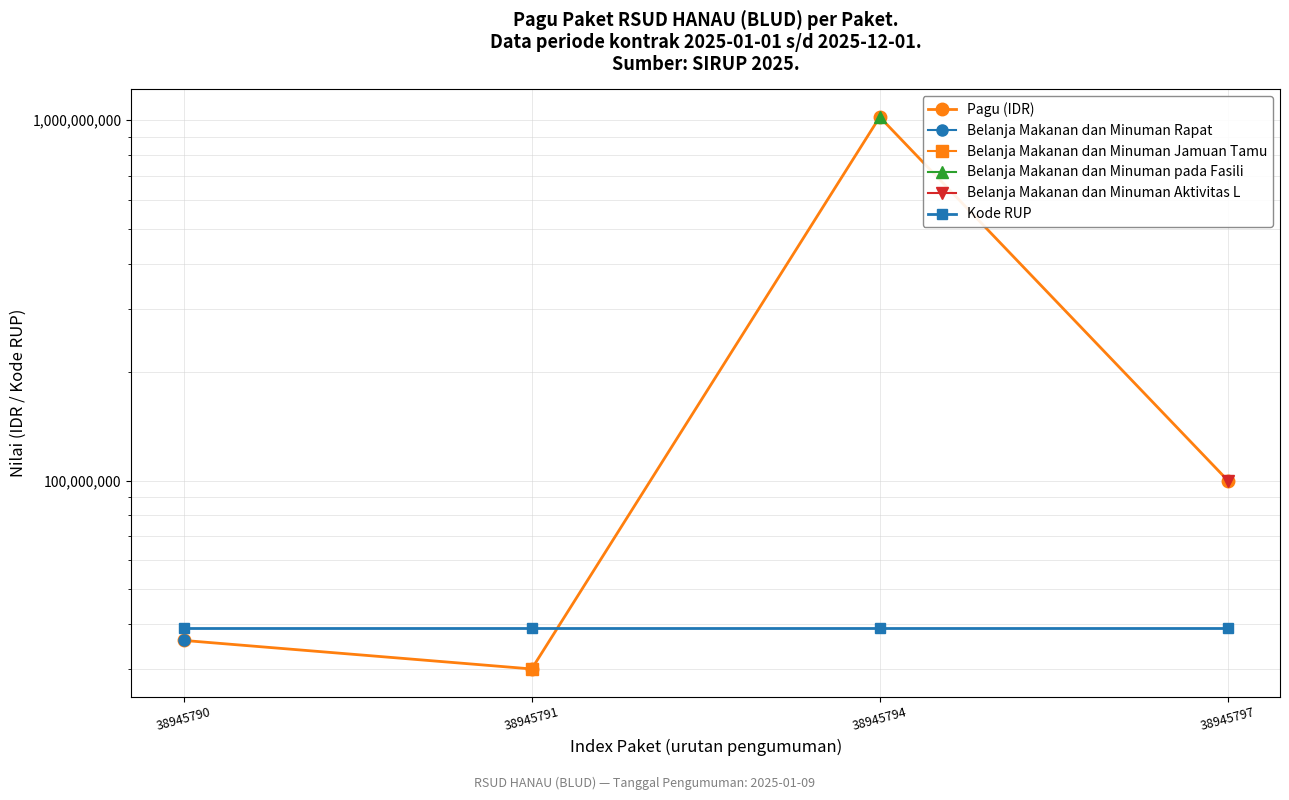

Between 38945791 and 38945794, which series saw the biggest shift?

Pagu (IDR)